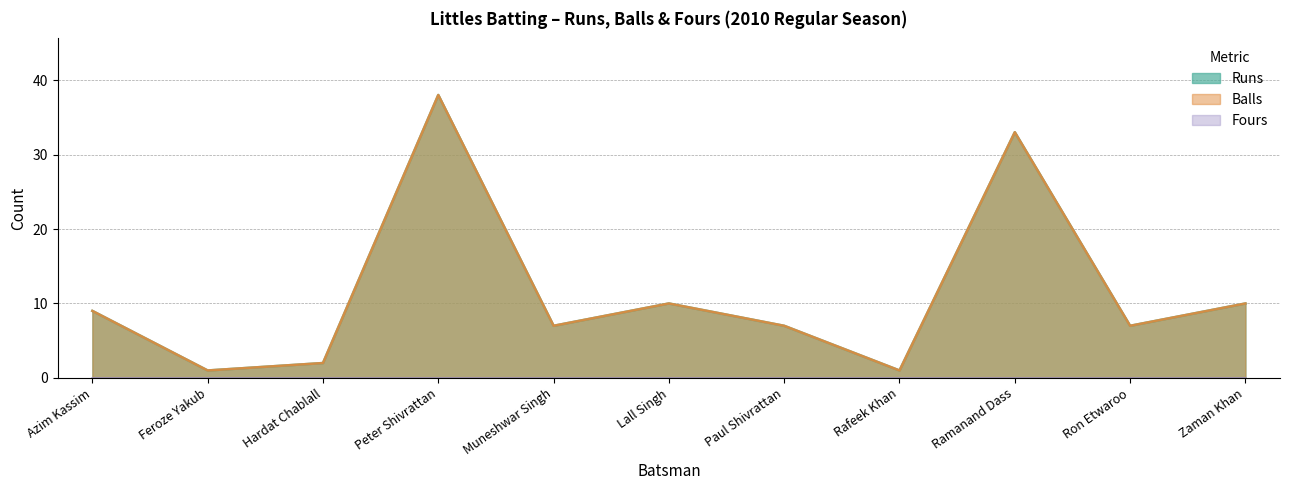

The value of Runs at Peter Shivrattan is 38. True or false?

True